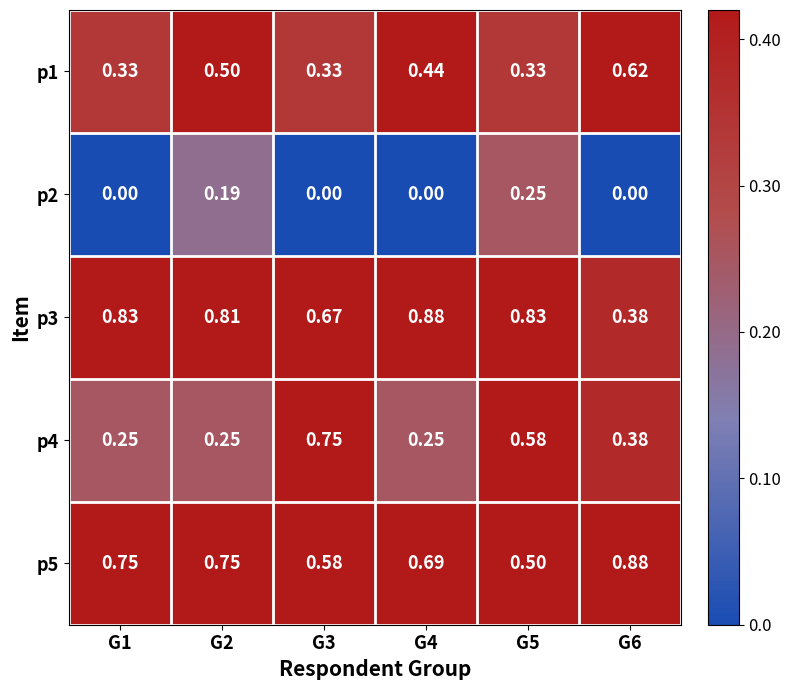

Reading right to left, list all the values displayed in this chart.

p1: G6=0.6	G5=0.3	G4=0.4	G3=0.3	G2=0.5	G1=0.3
p2: G6=0.0	G5=0.2	G4=0.0	G3=0.0	G2=0.2	G1=0.0
p3: G6=0.4	G5=0.8	G4=0.9	G3=0.7	G2=0.8	G1=0.8
p4: G6=0.4	G5=0.6	G4=0.2	G3=0.8	G2=0.2	G1=0.2
p5: G6=0.9	G5=0.5	G4=0.7	G3=0.6	G2=0.8	G1=0.8